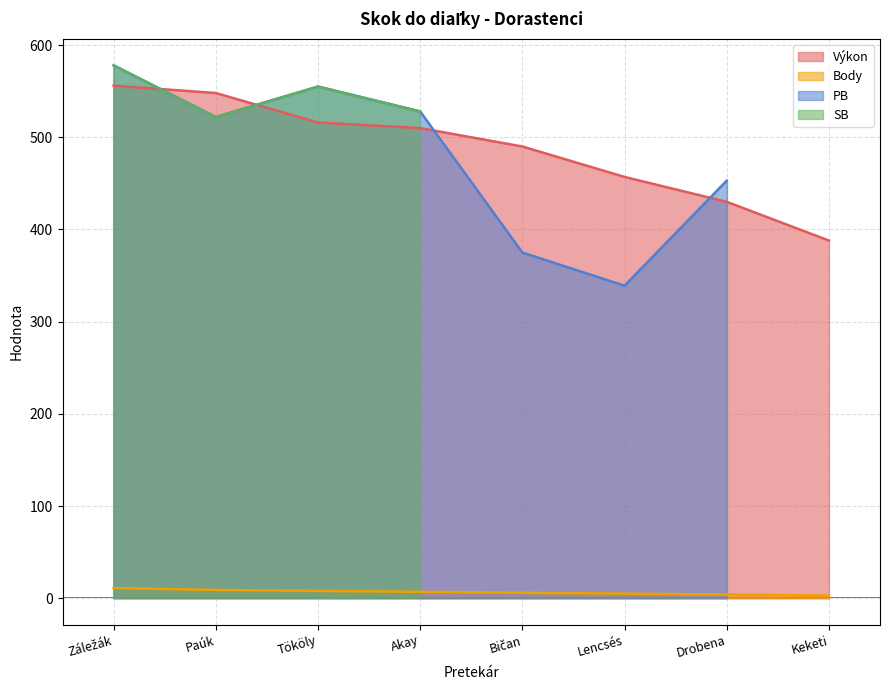

True or false: Výkon has a value of 388 at Keketi.

True